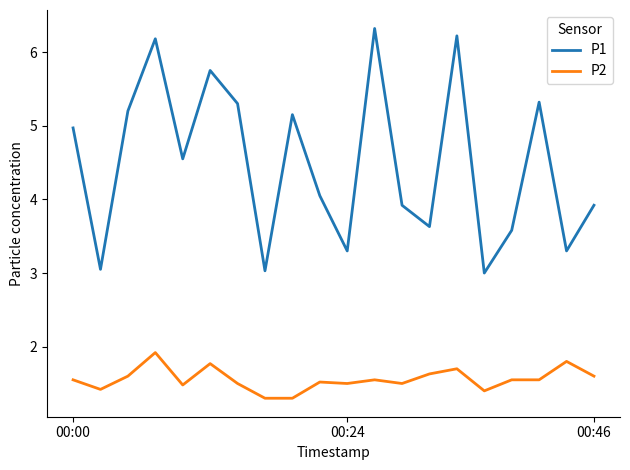

Rank the series by their maximum value, from lowest to highest.

P2, P1